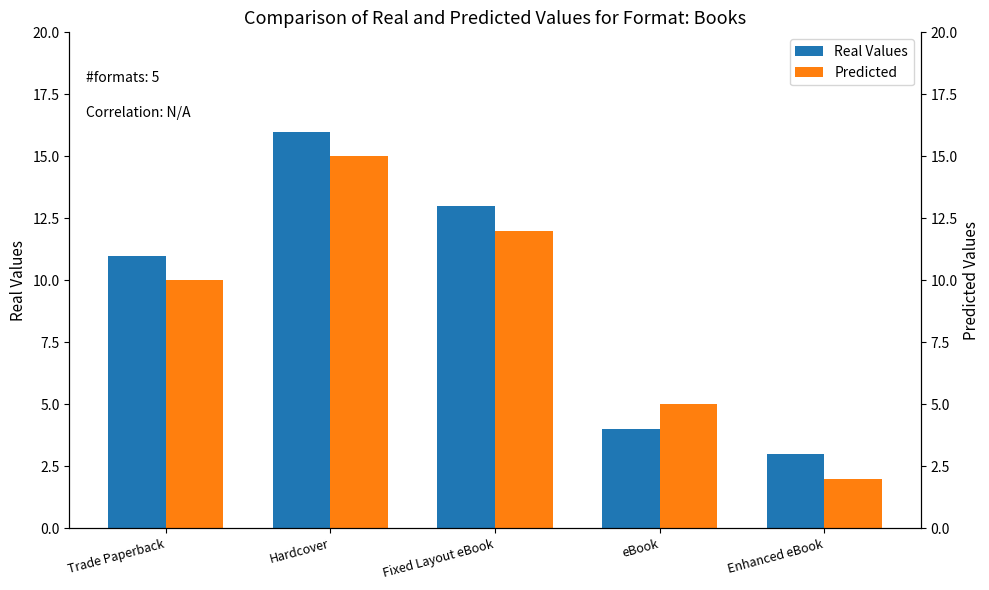

What is the difference between the highest and lowest values at Trade Paperback?

1